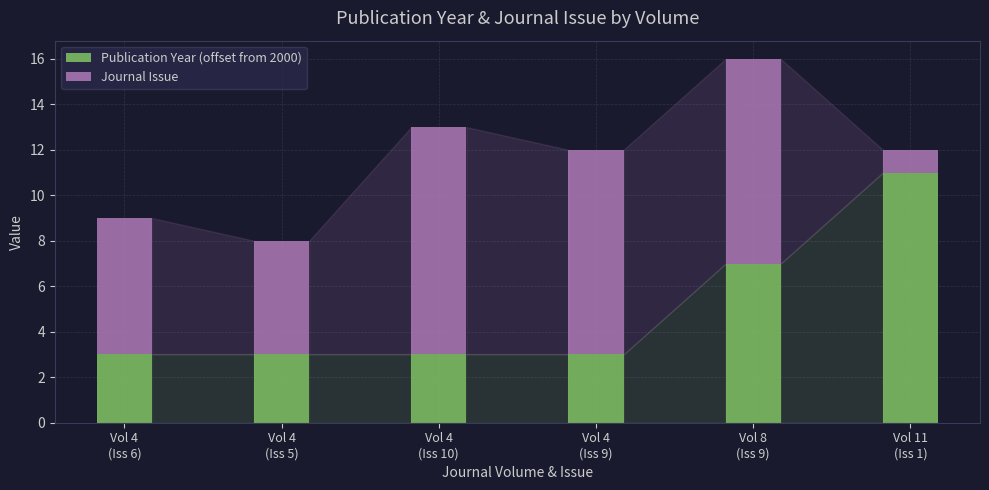

What are all the series names shown in the legend?

Publication Year (offset from 2000), Journal Issue